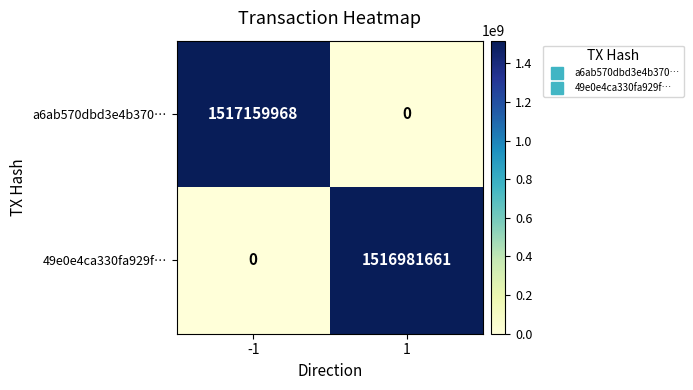

The a6ab570dbd3e4b370… series shows 444967639 at -1. True or false?

False